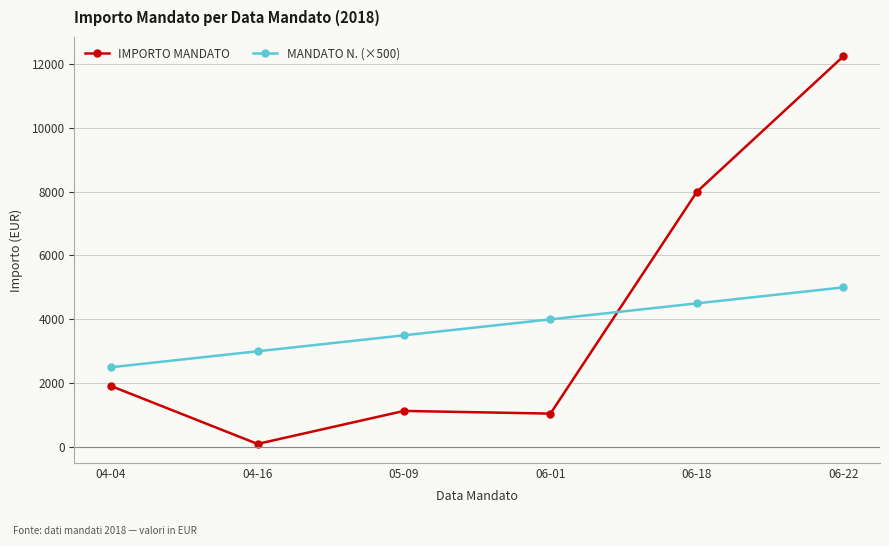

What is the sum of the MANDATO N. (×500) values at 05-09 and 06-22?

8500.0